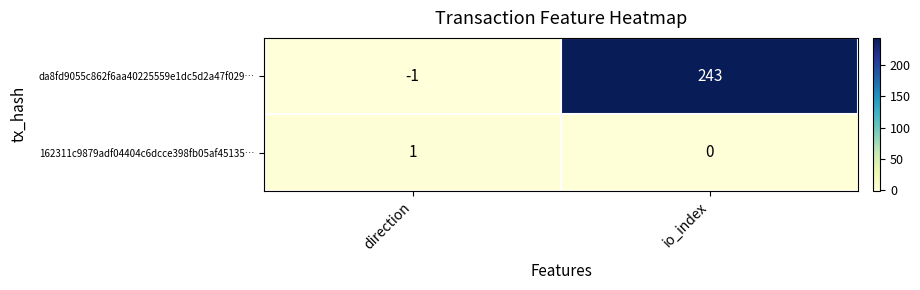

List the series in order of their overall mean, highest first.

da8fd9055c862f6aa40225559e1dc5d2a47f029…, 162311c9879adf04404c6dcce398fb05af45135…